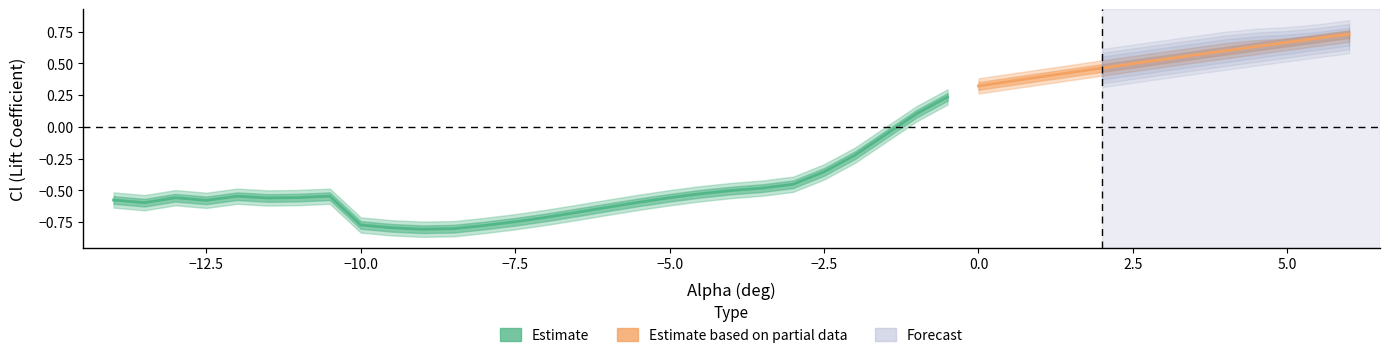

The Cl series shows -0.8 at 5. True or false?

False